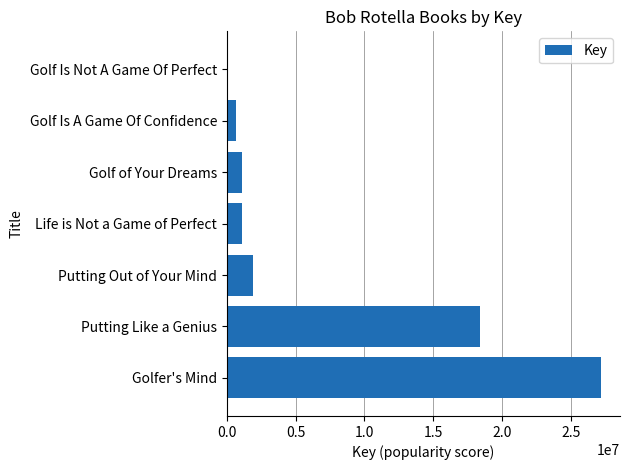

What is the sum of all values?

50506868